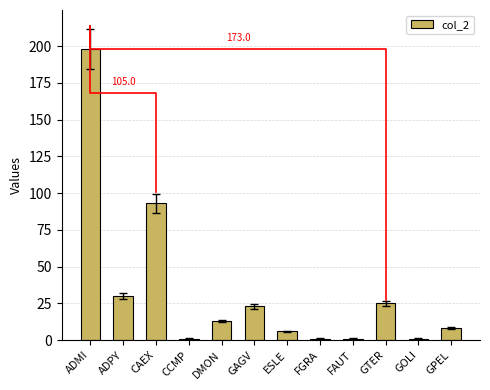

Are the bars horizontal?

No